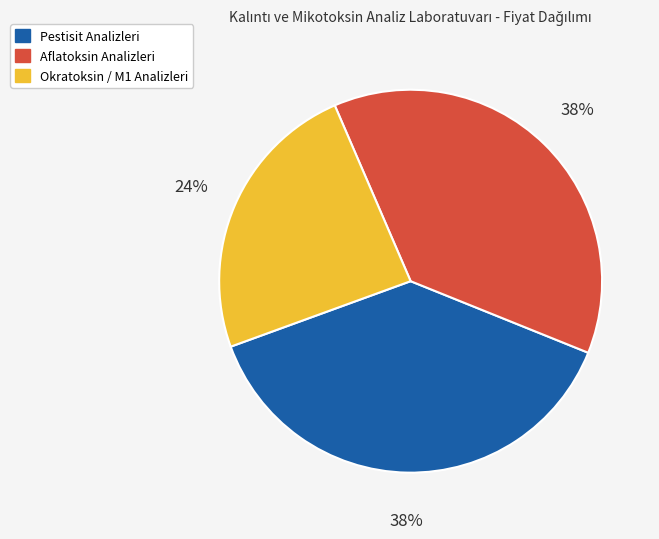

Does any single category account for the majority?

No